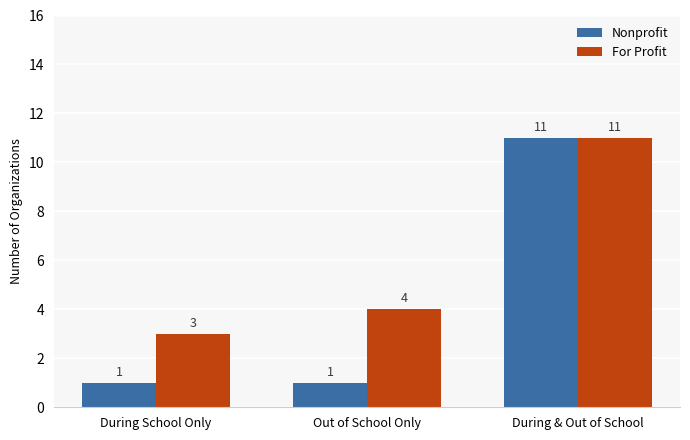

Reading right to left, extract all data points from this chart.

Nonprofit: During & Out of School=11	Out of School Only=1	During School Only=1
For Profit: During & Out of School=11	Out of School Only=4	During School Only=3